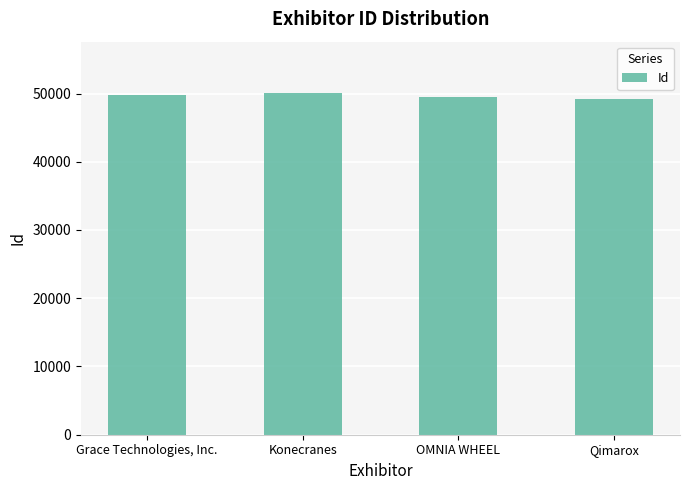

What is the label of the 1st bar from the left?

Grace Technologies, Inc.